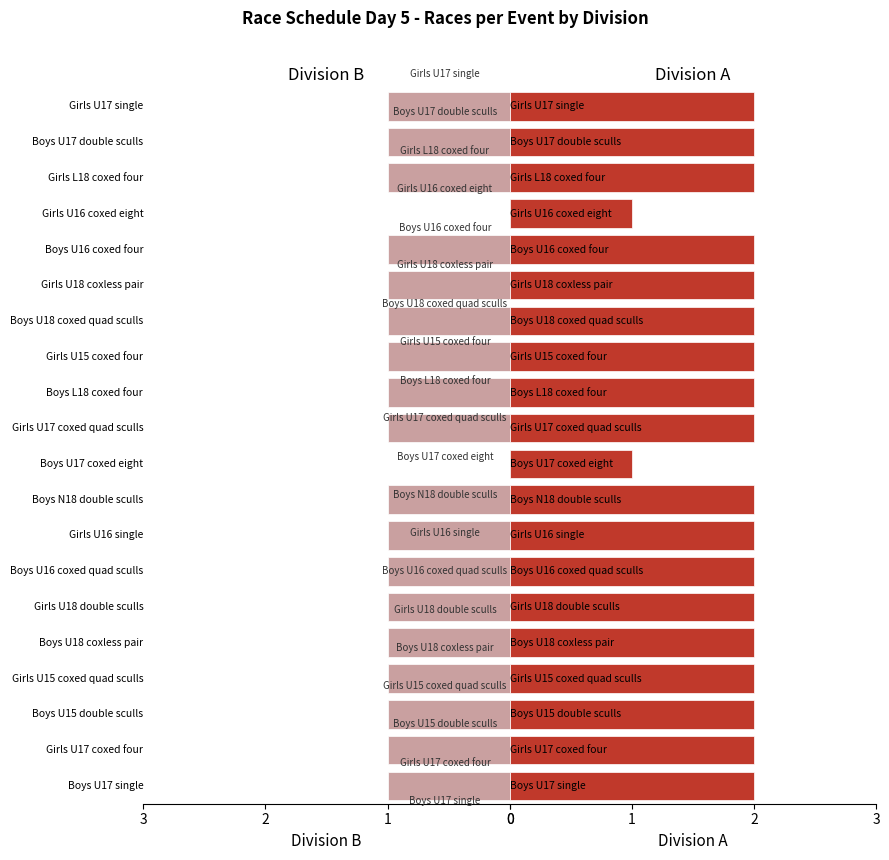

Reading left to right, list all the values displayed in this chart.

Division B: 1	1	1	1	1	1	1	1	1	0	1	1	1	1	1	1	0	1	1	1
Division A: 2	2	2	2	2	2	2	2	2	1	2	2	2	2	2	2	1	2	2	2